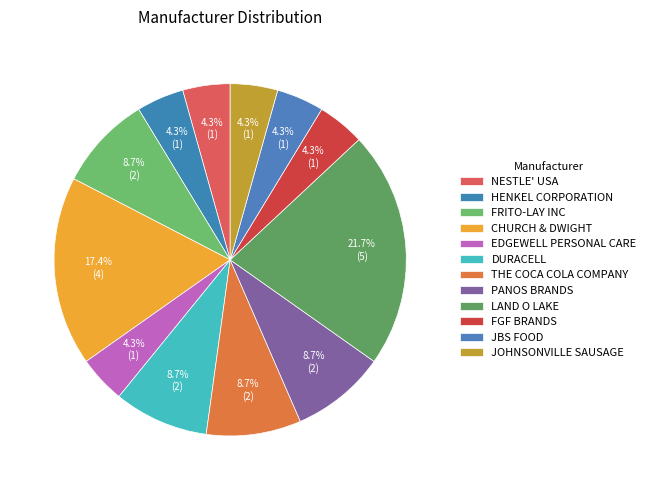

Which category has the smallest portion of the pie?

NESTLE' USA